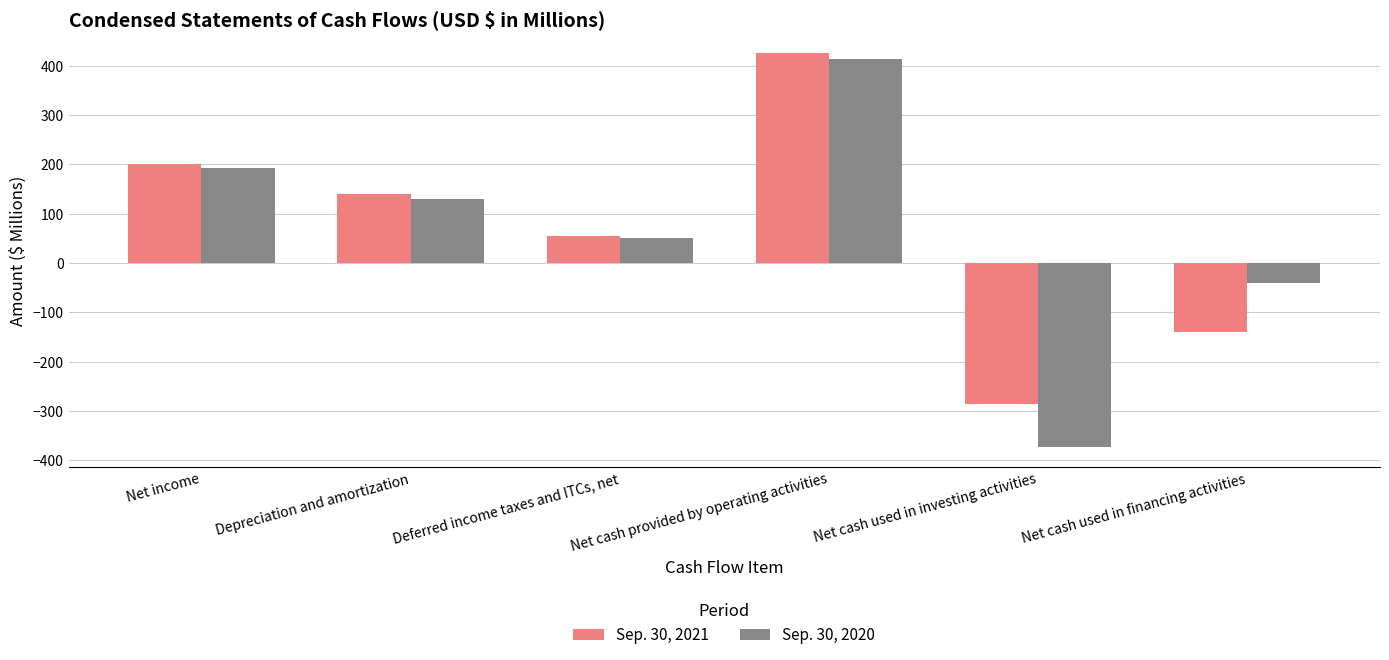

At which label does Sep. 30, 2020 first exceed 129?

Net income